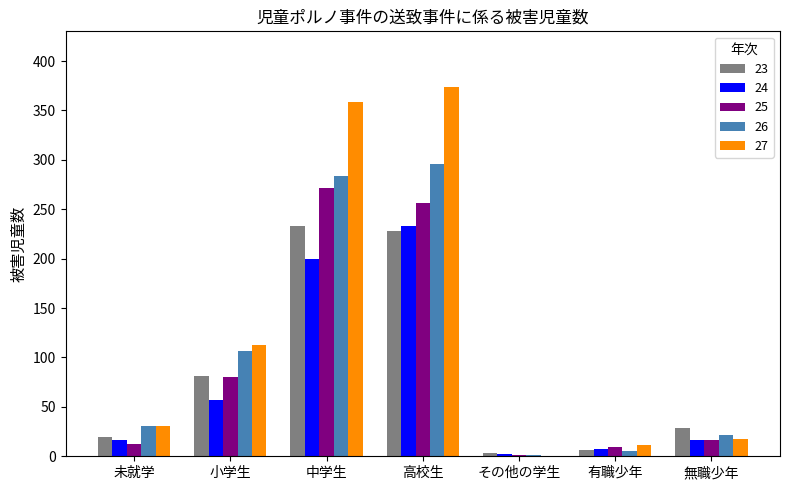

True or false: 25 has a value of 256 at 高校生.

True